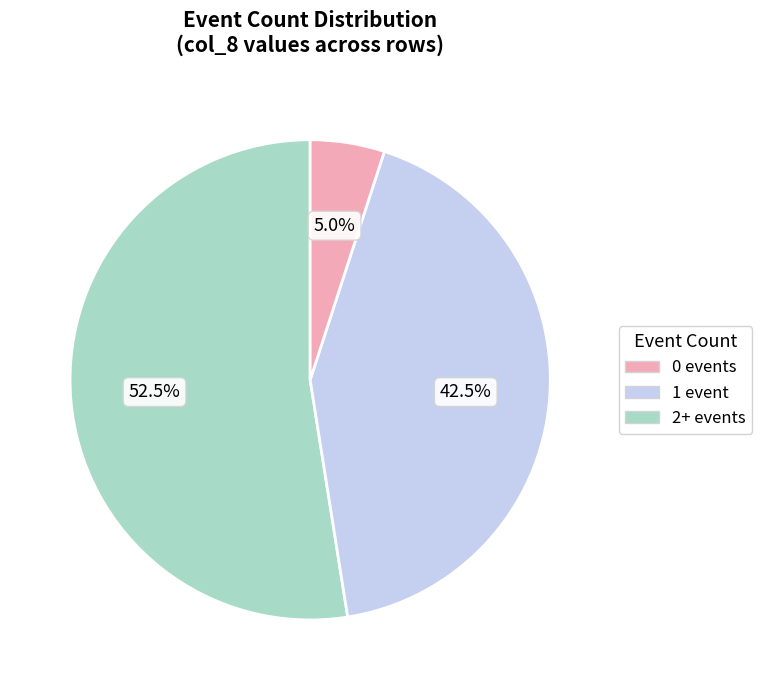

Rank the categories by value from highest to lowest.

0 events, 1 event, 2+ events